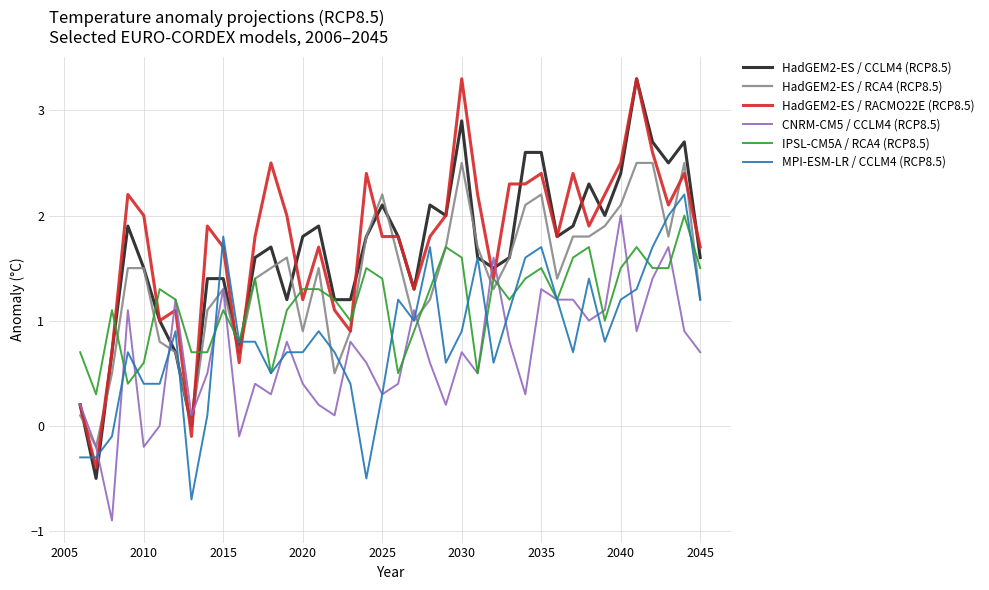

What is the minimum value for HadGEM2-ES / RACMO22E (RCP8.5)?

-0.4